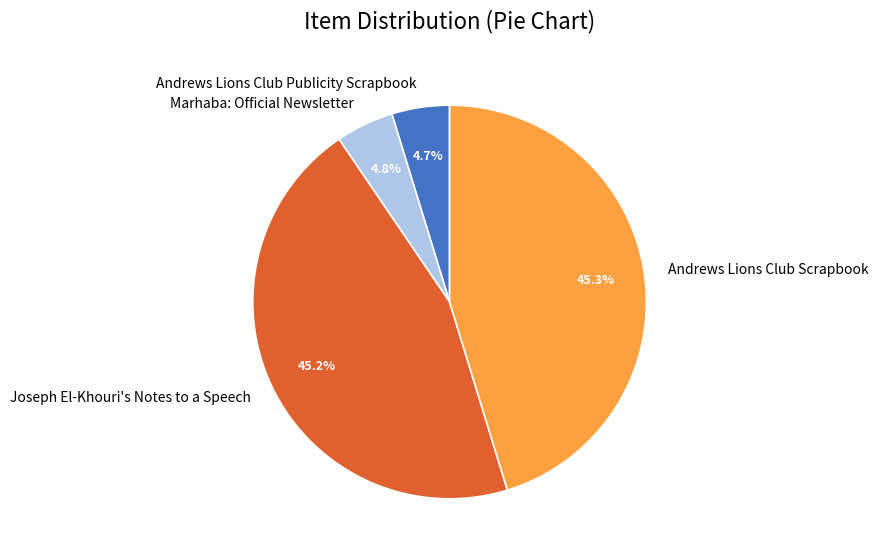

To the nearest percent, what portion does Andrews Lions Club Publicity Scrapbook represent?

5%